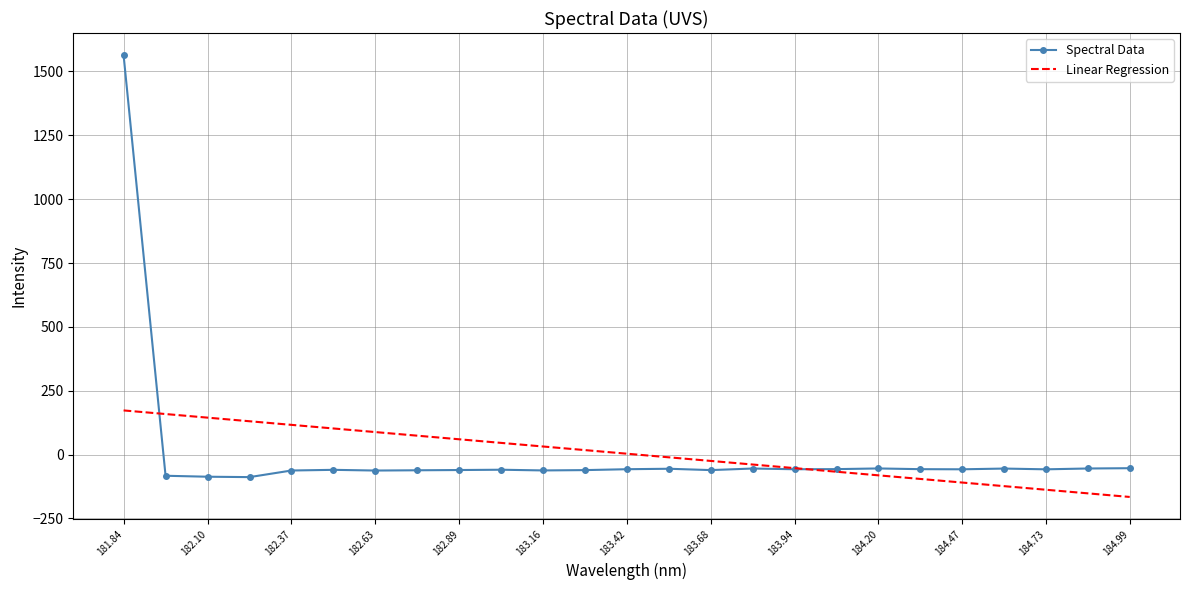

What is the difference between the second highest and minimum values in the Spectral Data series?

34.9